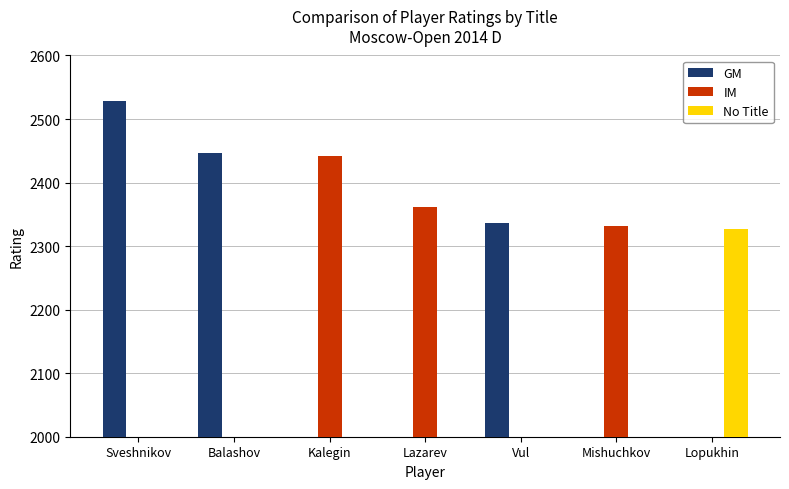

Which has a higher value, Mishuchkov or Sveshnikov?

Sveshnikov